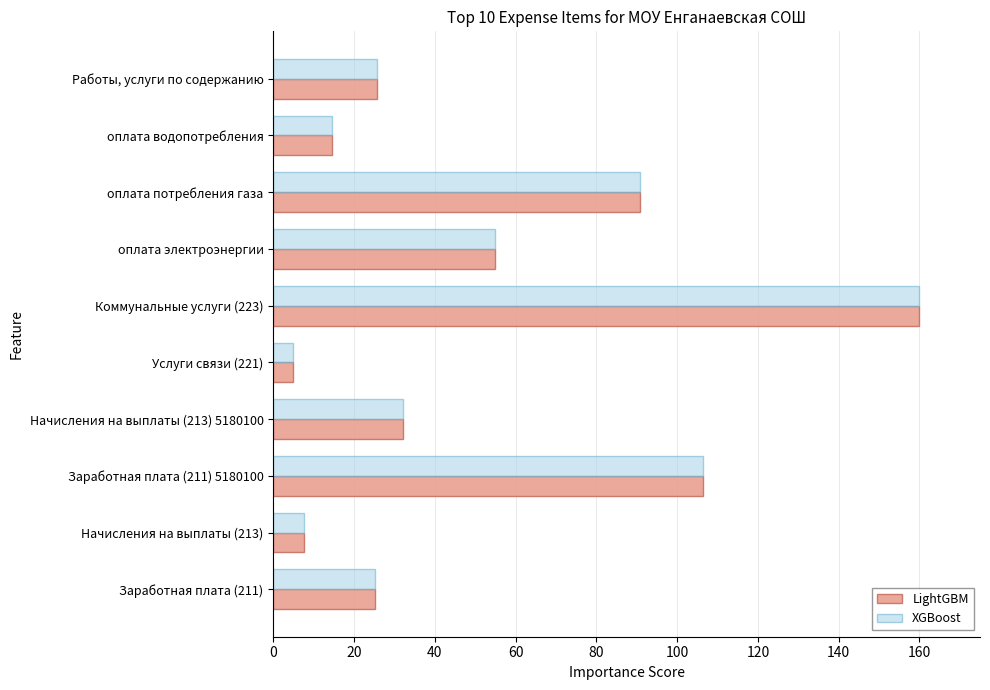

What is the average value of the LightGBM series?

52.2